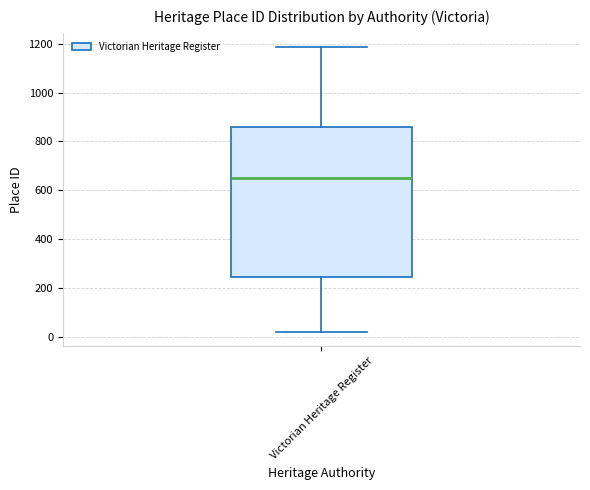

Where is the upper edge of the box for Victorian Heritage Register on the y-axis? The values are not printed on the chart, so give them approximately, as read against the axis.

860